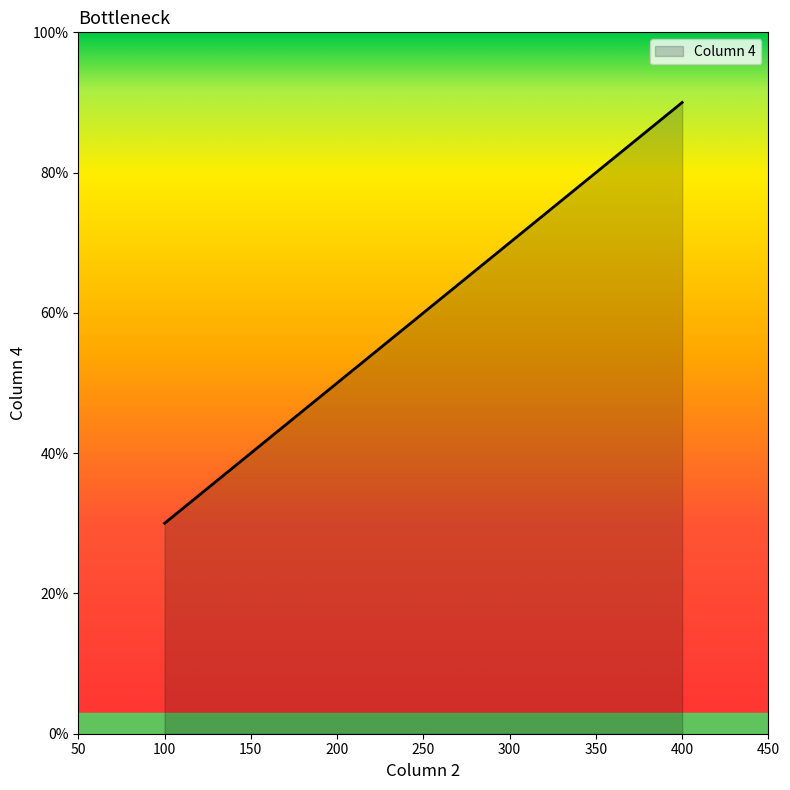

At which category does the chart reach its minimum across all series?

100